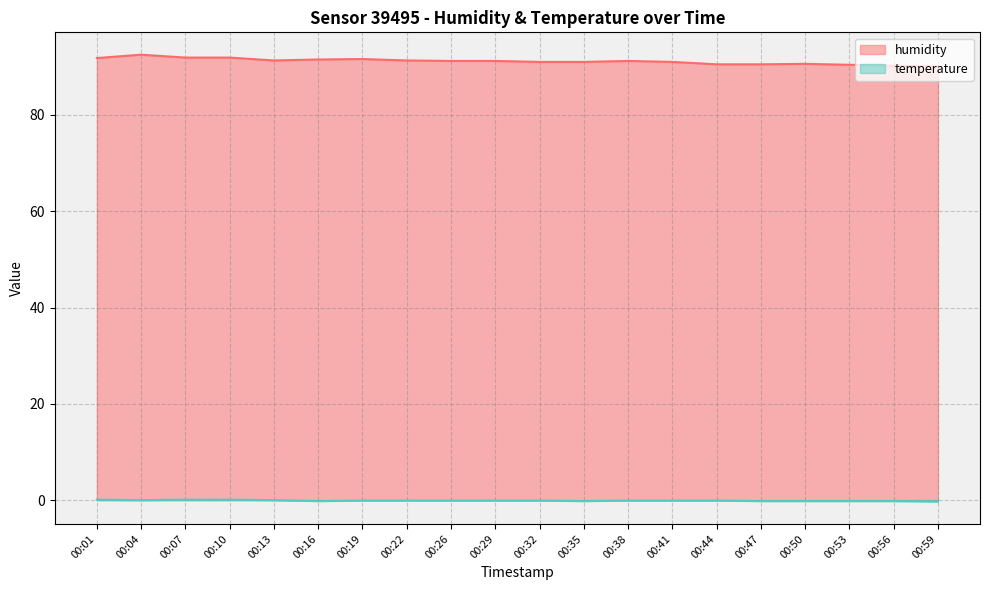

How many distinct data groups are displayed?

2